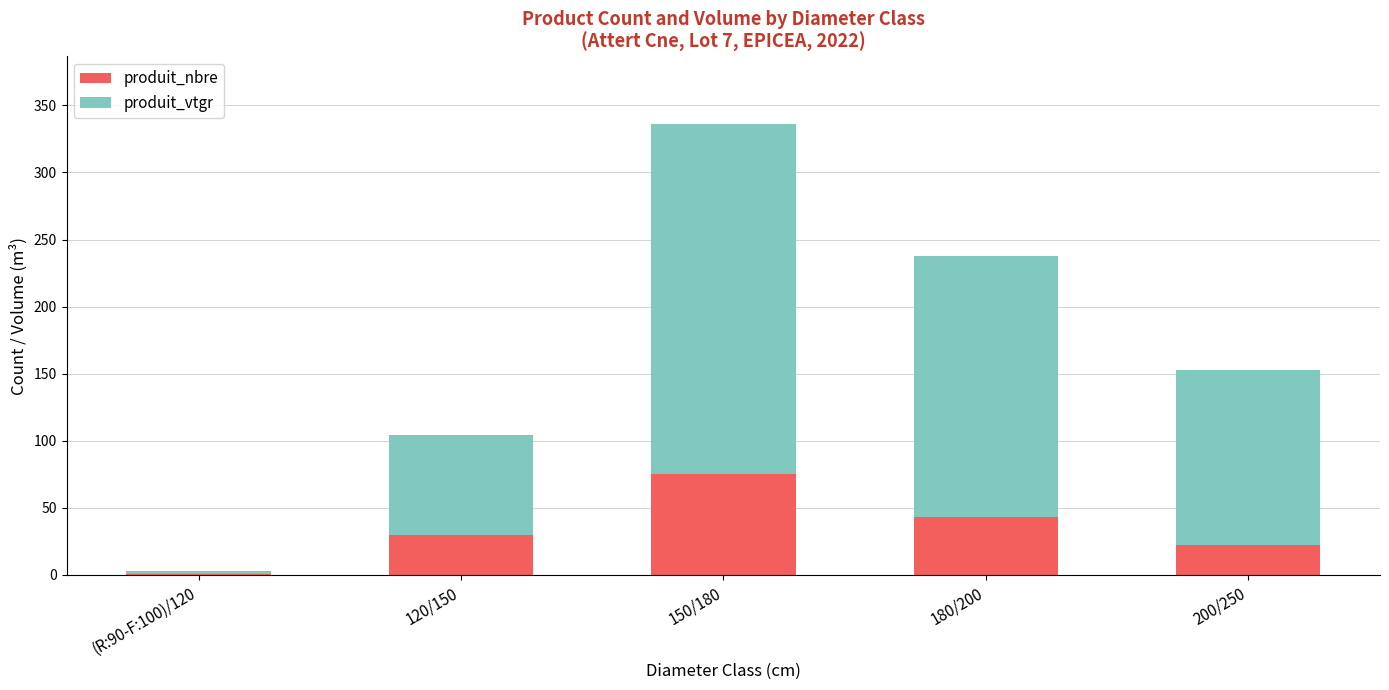

At which label is produit_nbre closest to 38?

180/200